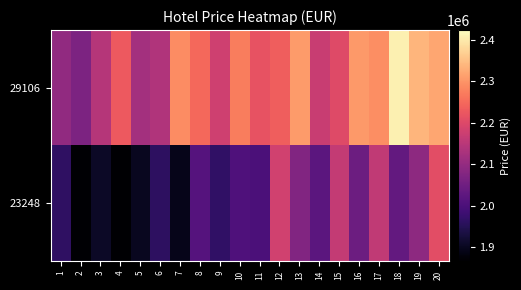

What is the smallest value displayed?

1825080.5